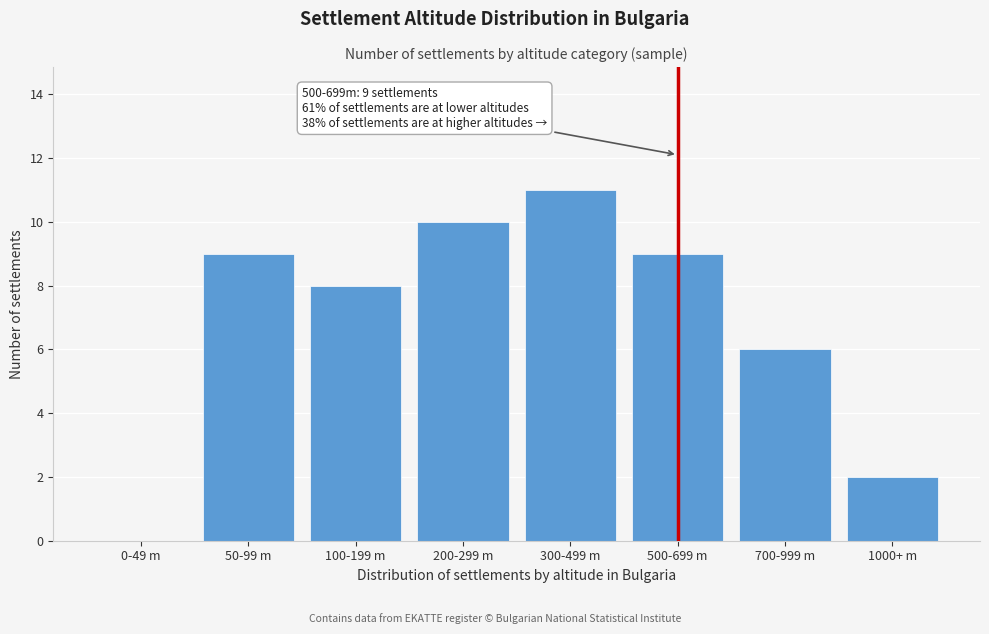

Reading left to right, what are all the values shown in this chart?

0-49 m=0	50-99 m=9	100-199 m=8	200-299 m=10	300-499 m=11	500-699 m=9	700-999 m=6	1000+ m=2